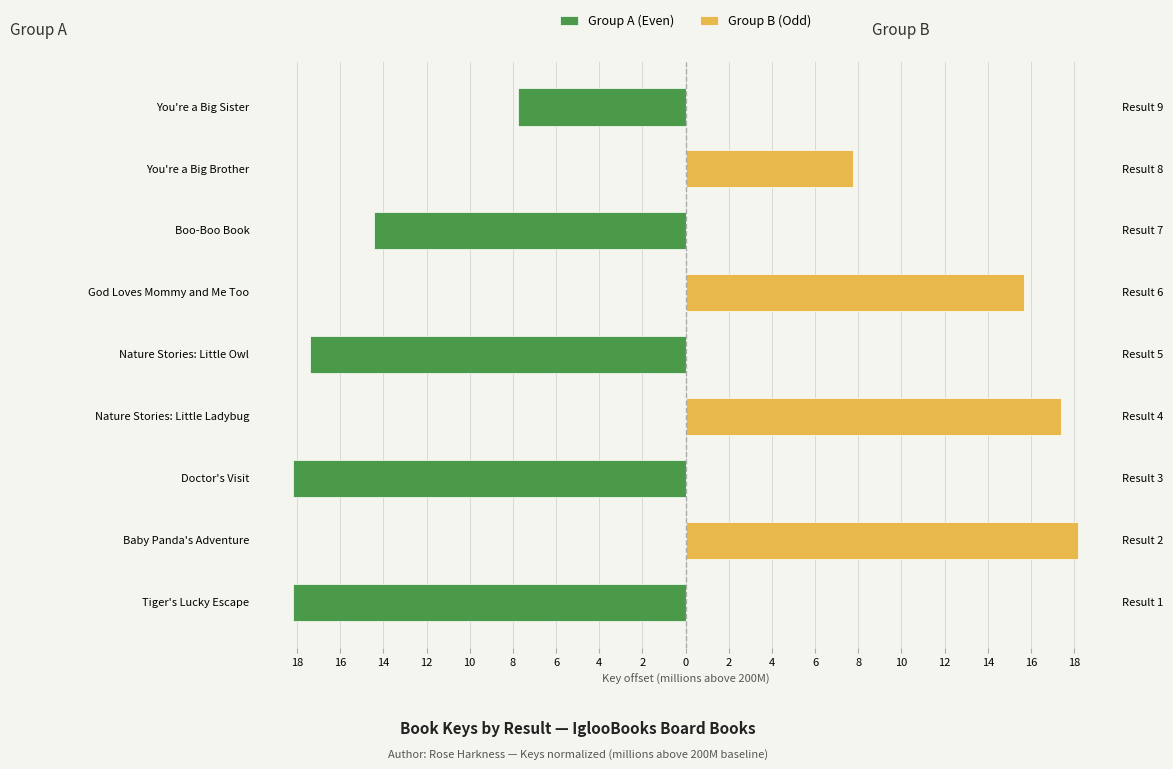

What is the sum of all Group A (Even) values?

-75.9